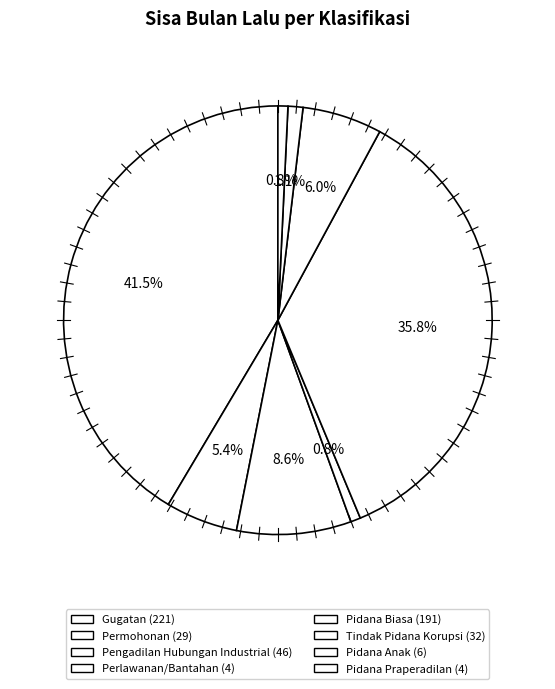

How much of the chart is everything except Perlawanan/Bantahan?

99.2%